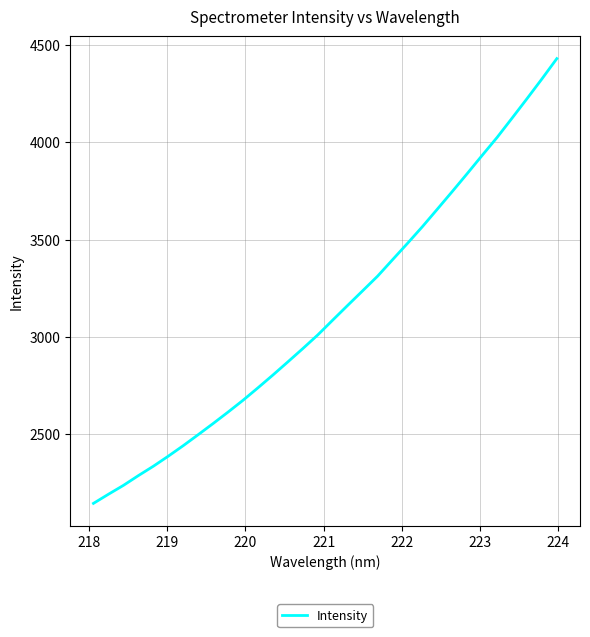

What is the difference between the second highest and minimum values?

2181.3